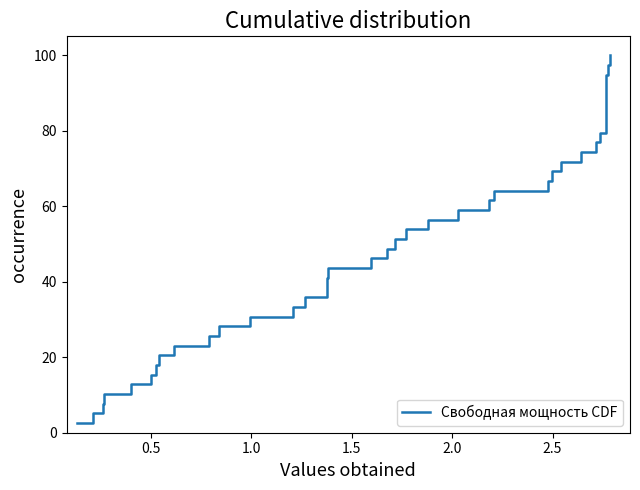

True or false: the data has more than 0 interior local peaks.

False